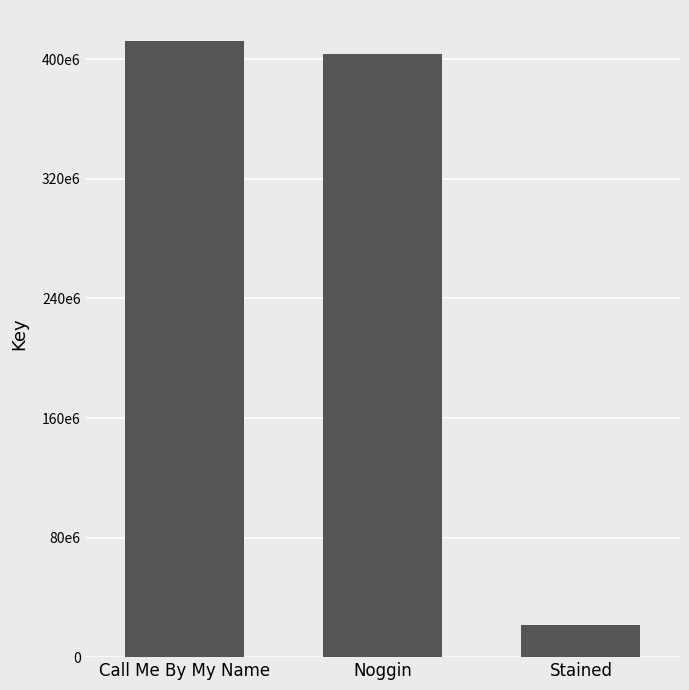

Rank the categories by value from lowest to highest.

Stained, Noggin, Call Me By My Name